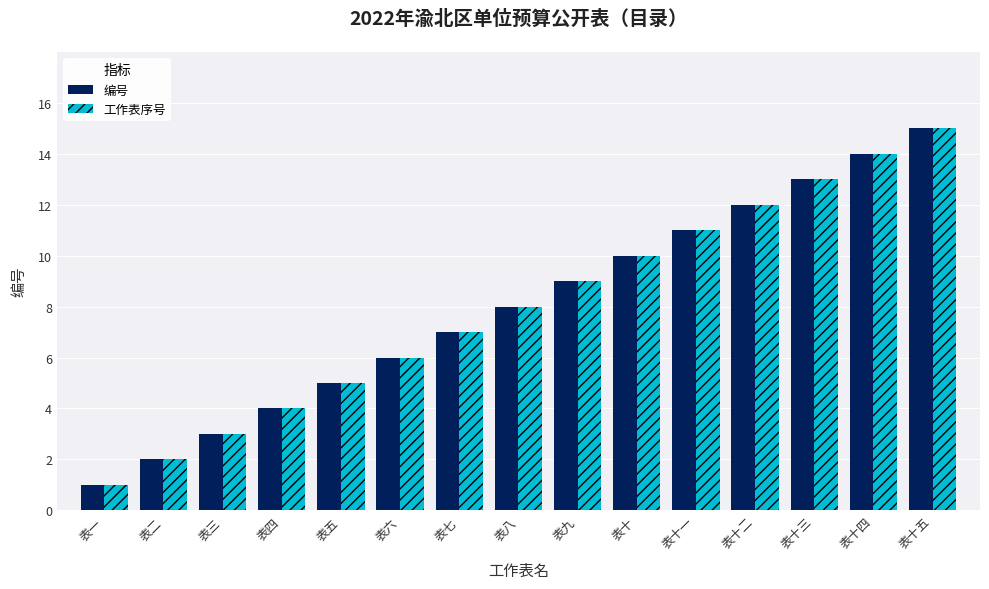

The value of 编号 at 表十 is 10. True or false?

True